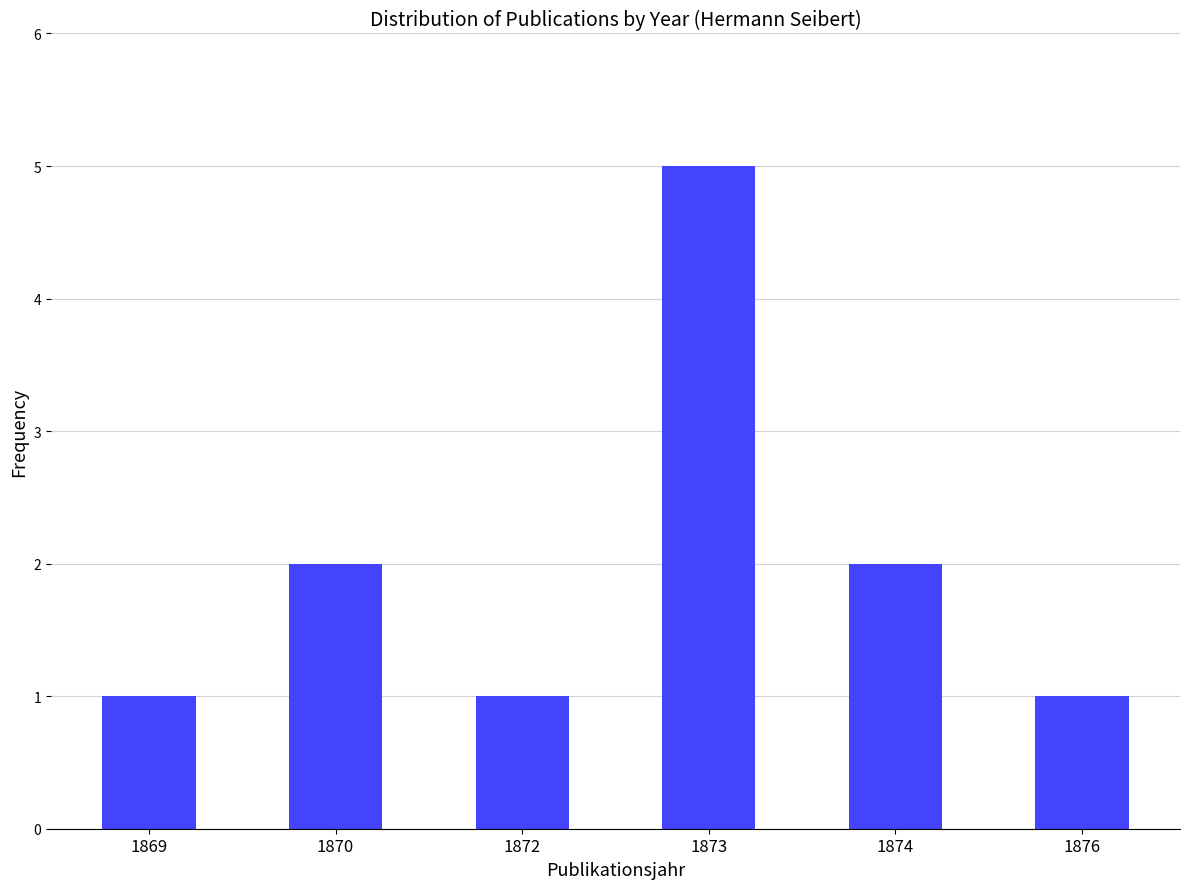

How many values are below 2?

3